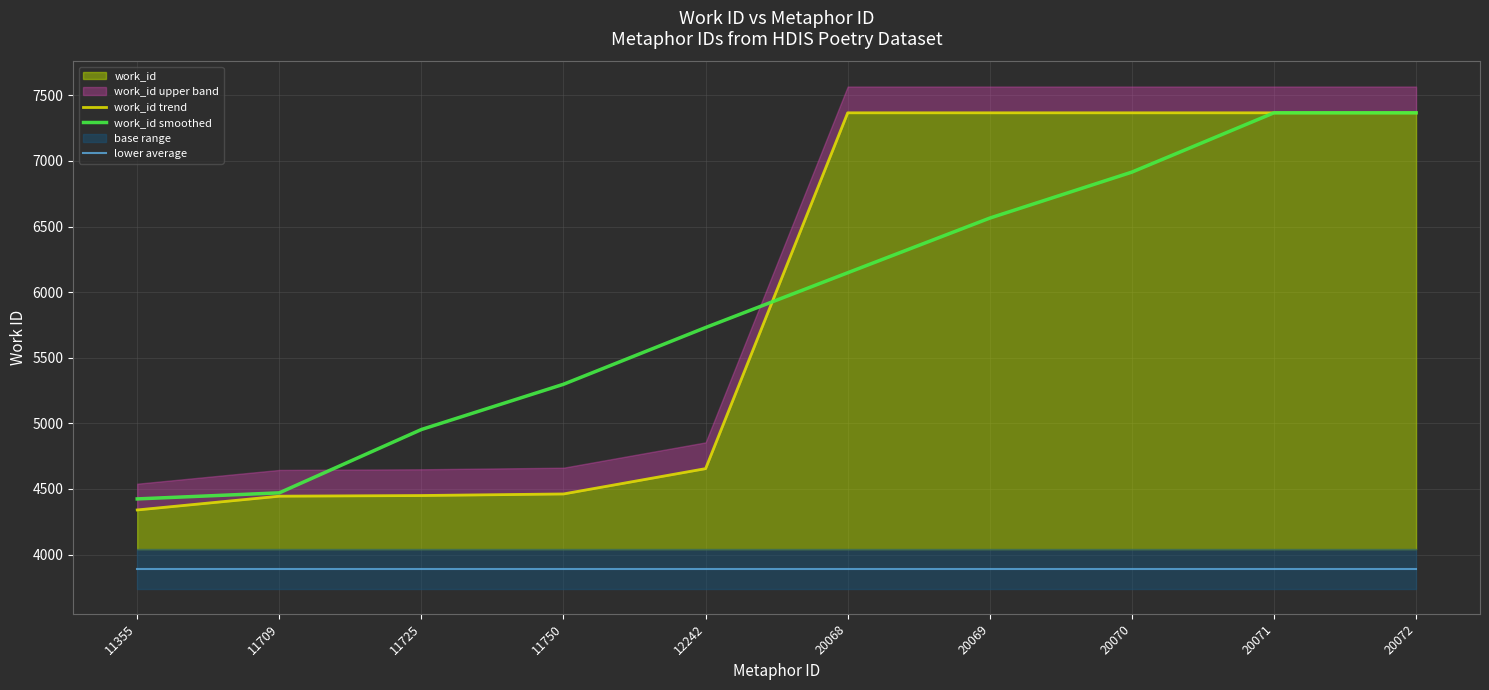

List the series in order of their peak value, lowest first.

lower average, work_id trend, work_id smoothed